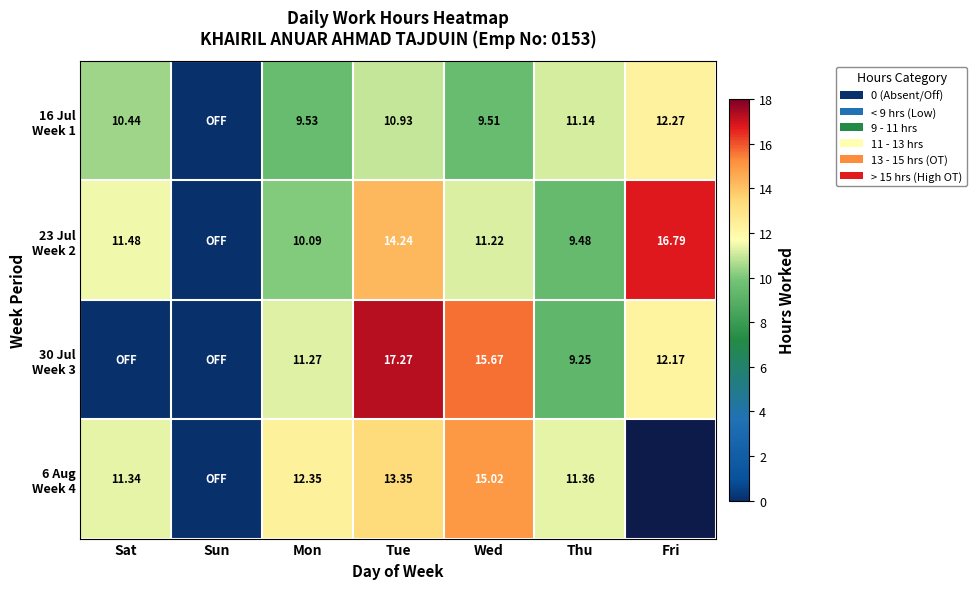

What is the difference between the second highest and minimum values in the 30 Jul Week 3 series?

15.7